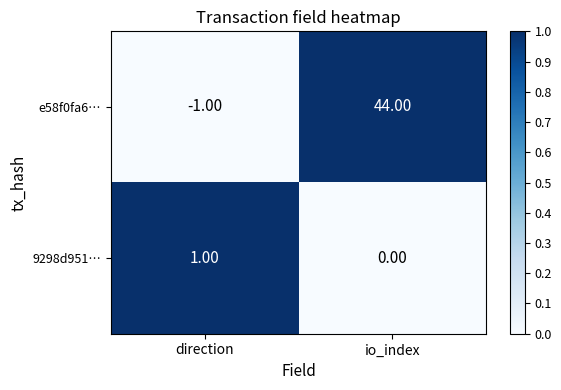

At how many categories does at least one series exceed 0?

2